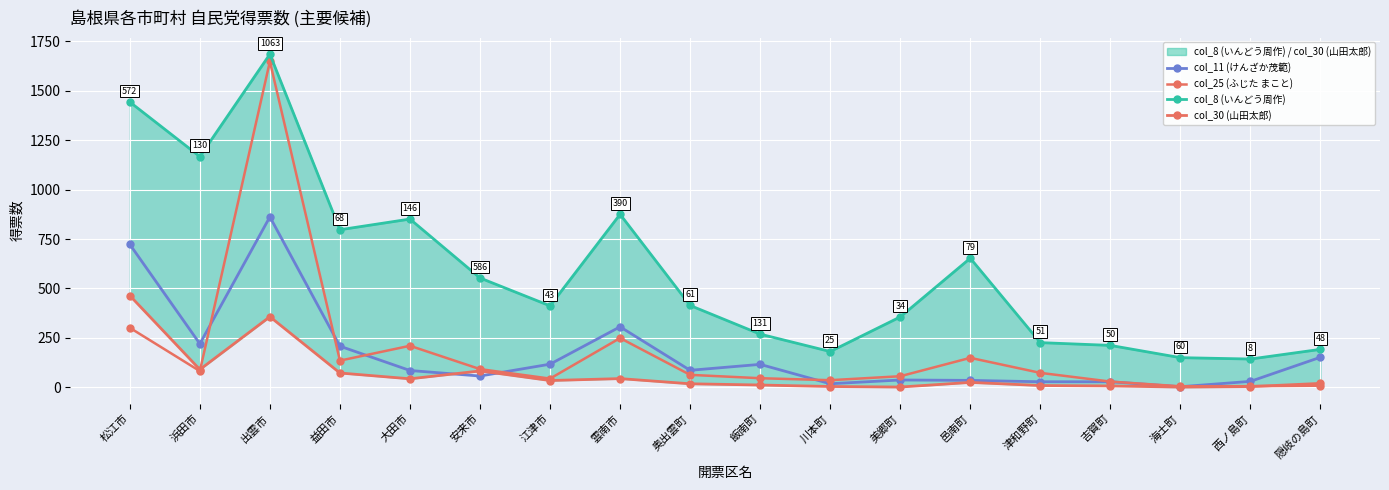

True or false: col_11 (けんざか茂範) has a value of 125.8 at 浜田市.

False